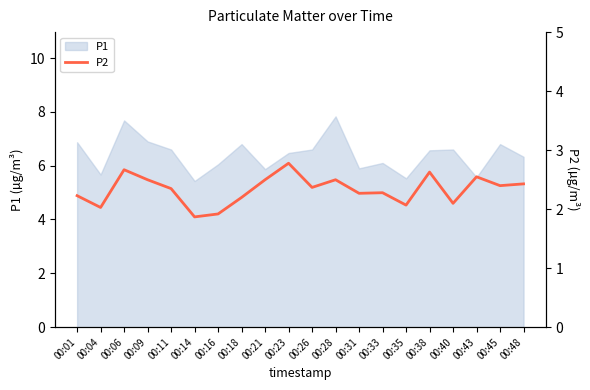

Is it true that the value at 00:04 is 2.0?

True